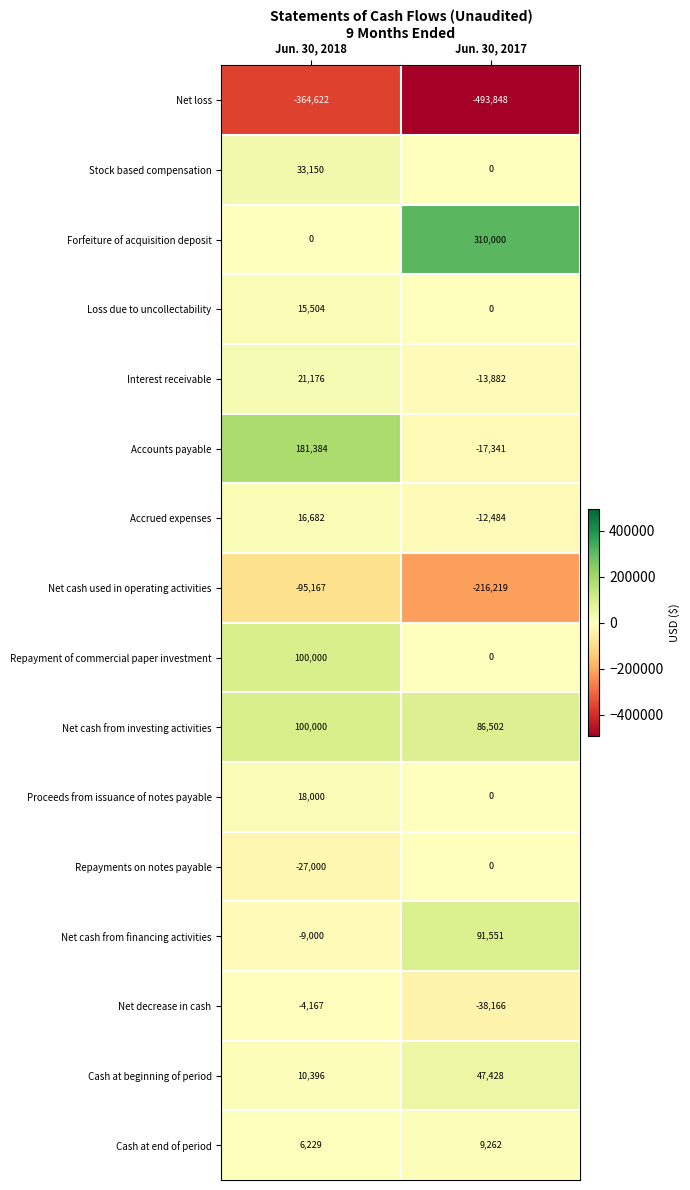

Between Jun. 30, 2018 and Jun. 30, 2017, which series saw the biggest shift?

Forfeiture of acquisition deposit